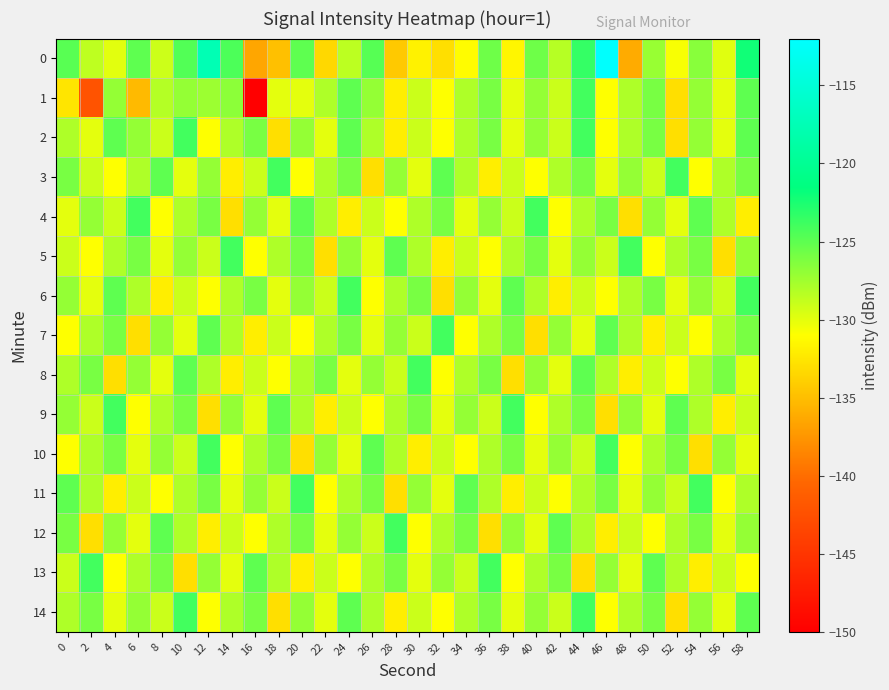

How many categories are shown in the chart?

30